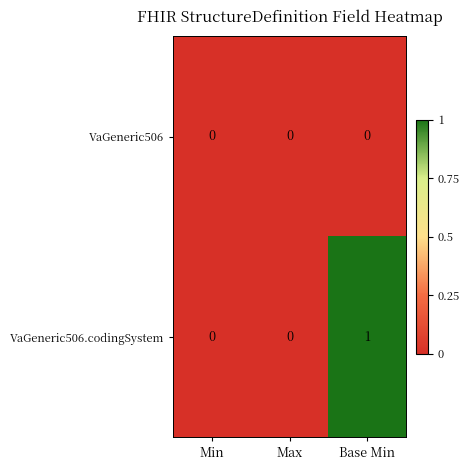

Rank the series by their maximum value, from lowest to highest.

VaGeneric506, VaGeneric506.codingSystem